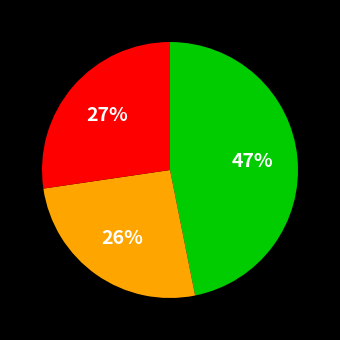

Is there a majority slice in this chart?

No